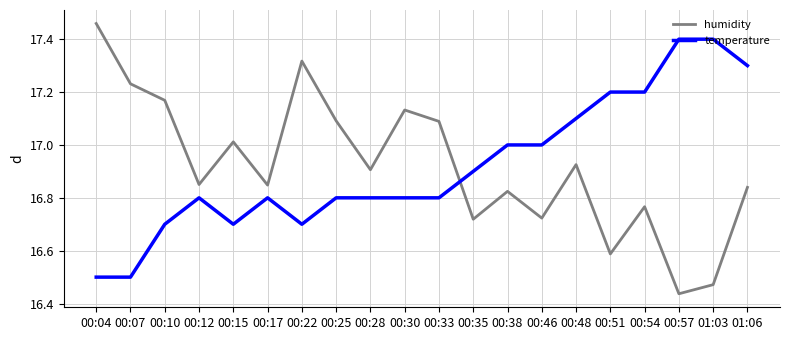

Which series has the largest range (max minus min)?

humidity